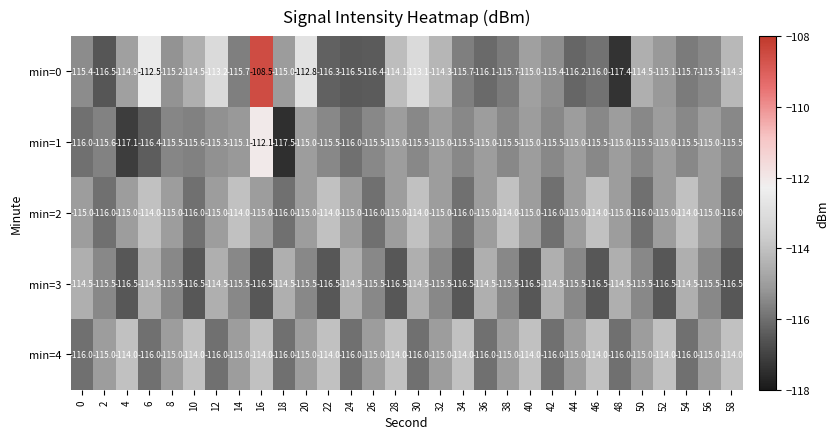

What is the difference between the maximum and second lowest values in the min=2 series?

2.0